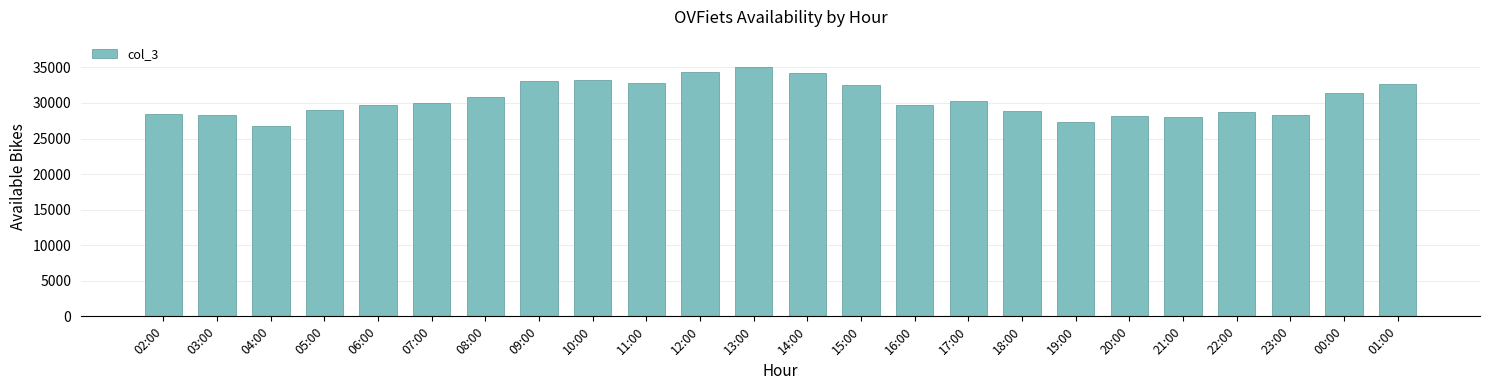

What is the label of the 20th bar from the right?

06:00